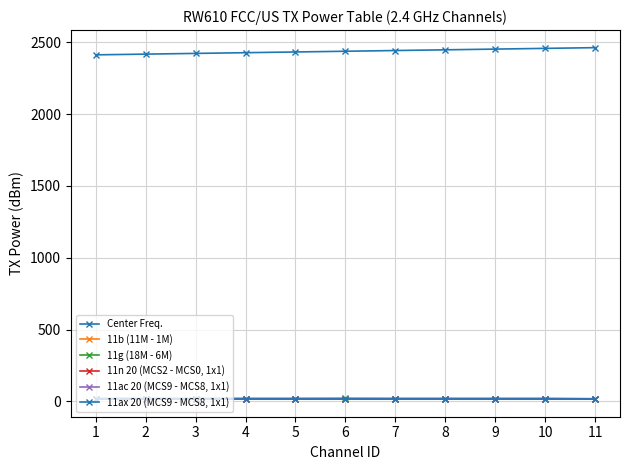

Is the value of 11ax 20 (MCS9 - MCS8, 1x1) at 9 greater than the value of 11ac 20 (MCS9 - MCS8, 1x1) at 11?

No